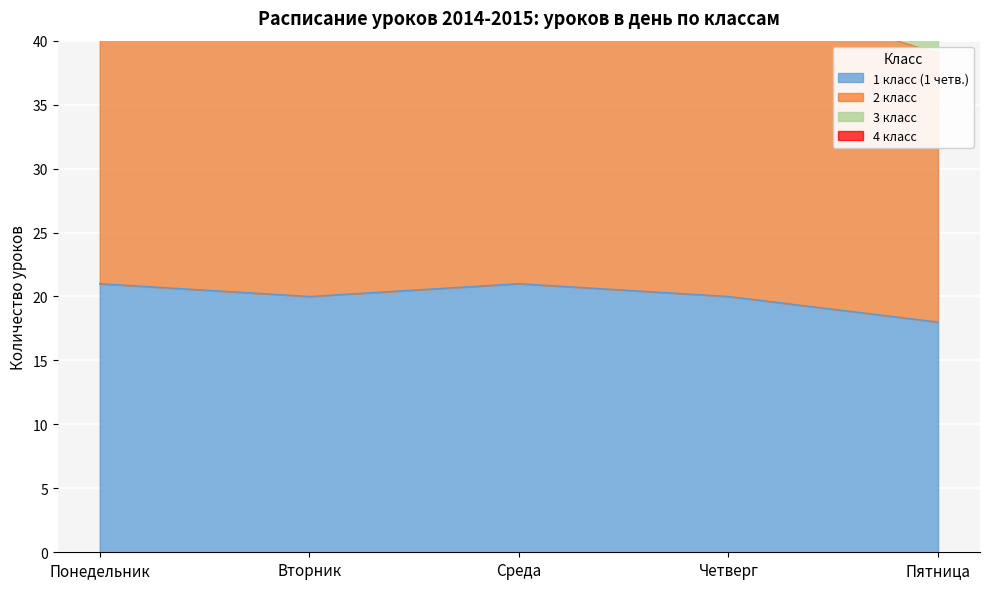

What is the spread (max minus min) of values at Вторник?

55